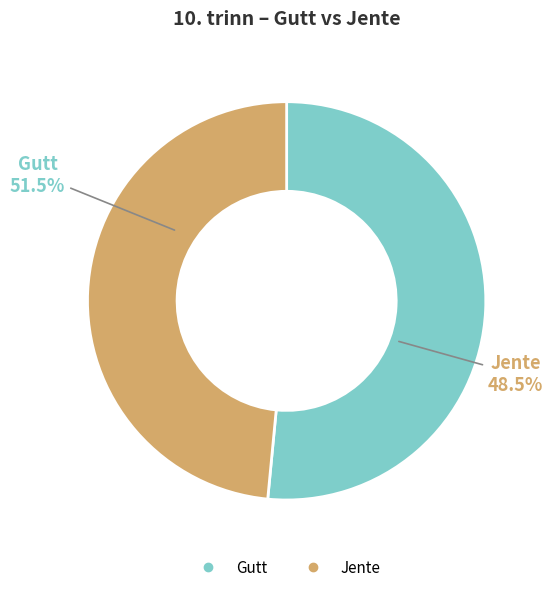

To the nearest percent, what is the average slice percentage?

50%